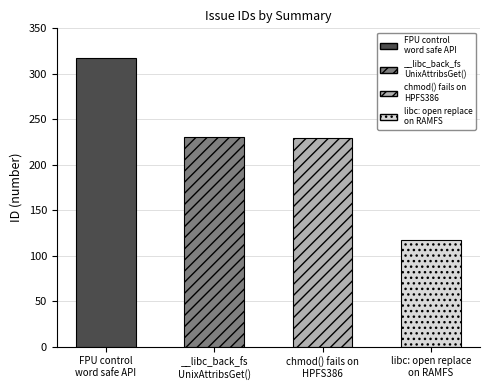

Reading right to left, transcribe all the data shown in this chart.

libc: open replace on RAMFS fails=117	chmod() fails on HPFS386 in UnixEAs mode=230	__libc_back_fsUnixAttribsGet() may leave=231	FPU control word safe API wrappers=317